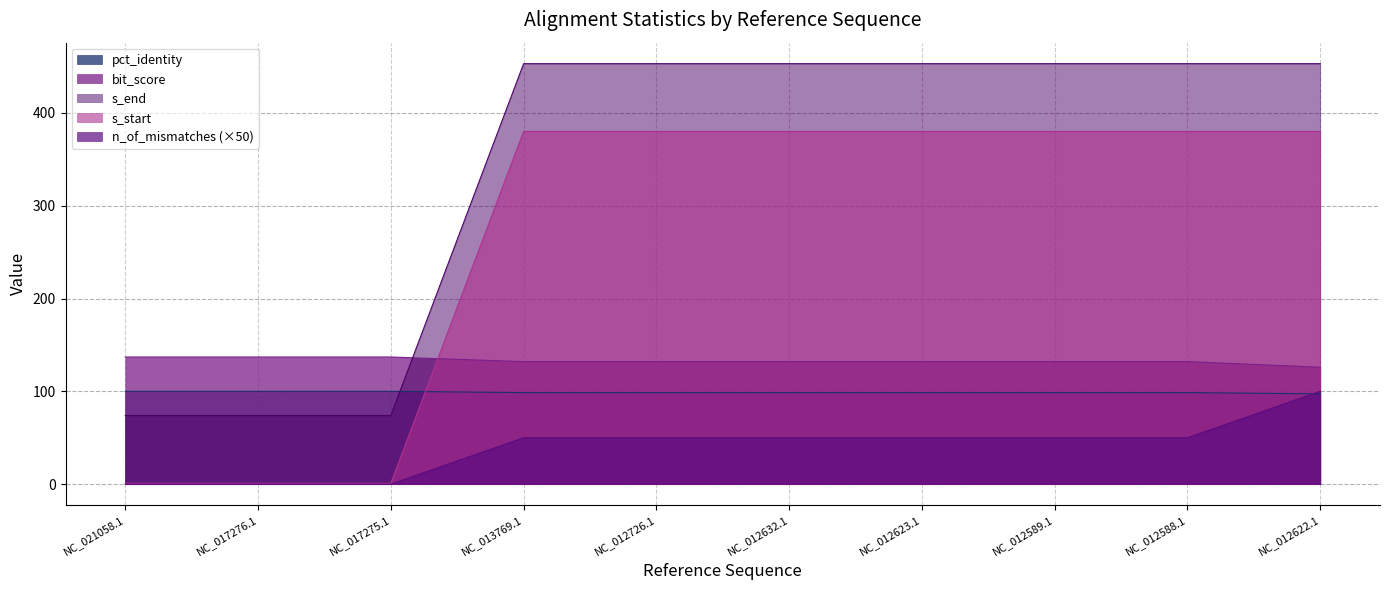

True or false: pct_identity and bit_score cross at least once.

False